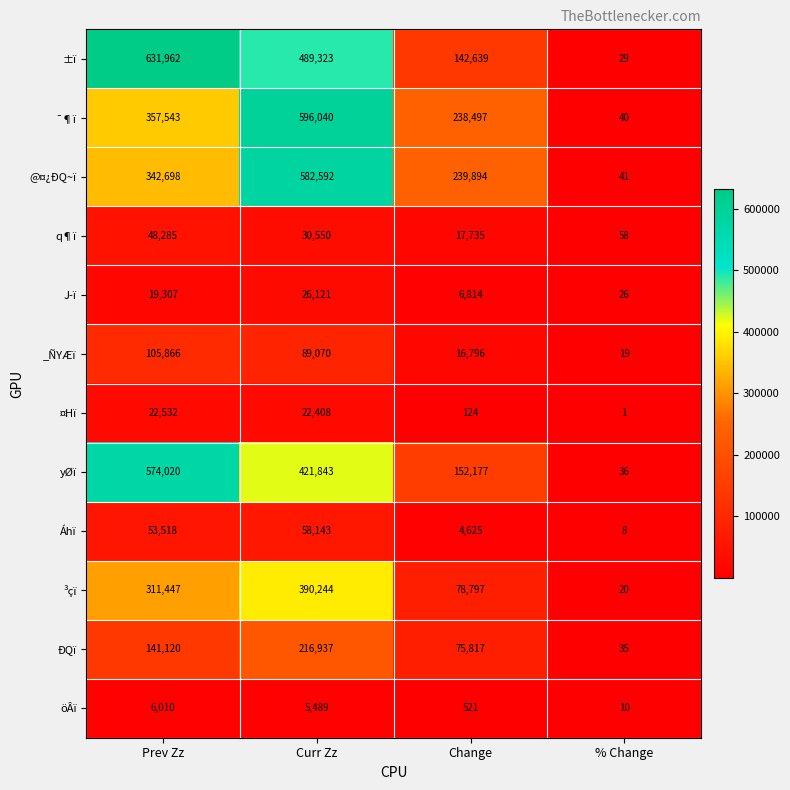

Rank the categories by ³çï value from highest to lowest.

Curr Zz, Prev Zz, Change, % Change